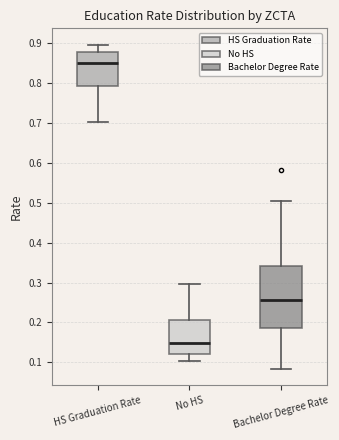

Comparing the boxes themselves (not the whiskers), which one is the tallest?

Bachelor Degree Rate